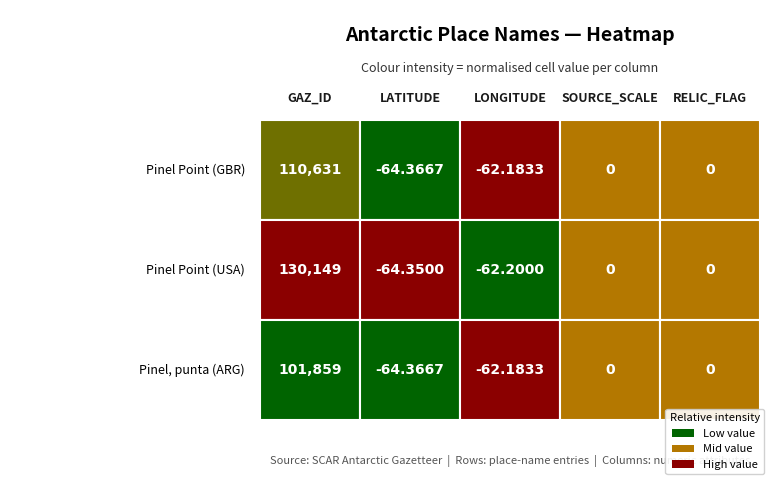

Reading left to right, transcribe all the data shown in this chart.

Pinel Point (GBR): Pinel Point (GBR)=110631.0	Pinel Point (USA)=-64.4	Pinel, punta (ARG)=-62.2	3=0.0	4=0.0
Pinel Point (USA): Pinel Point (GBR)=130149.0	Pinel Point (USA)=-64.3	Pinel, punta (ARG)=-62.2	3=0.0	4=0.0
Pinel, punta (ARG): Pinel Point (GBR)=101859.0	Pinel Point (USA)=-64.4	Pinel, punta (ARG)=-62.2	3=0.0	4=0.0